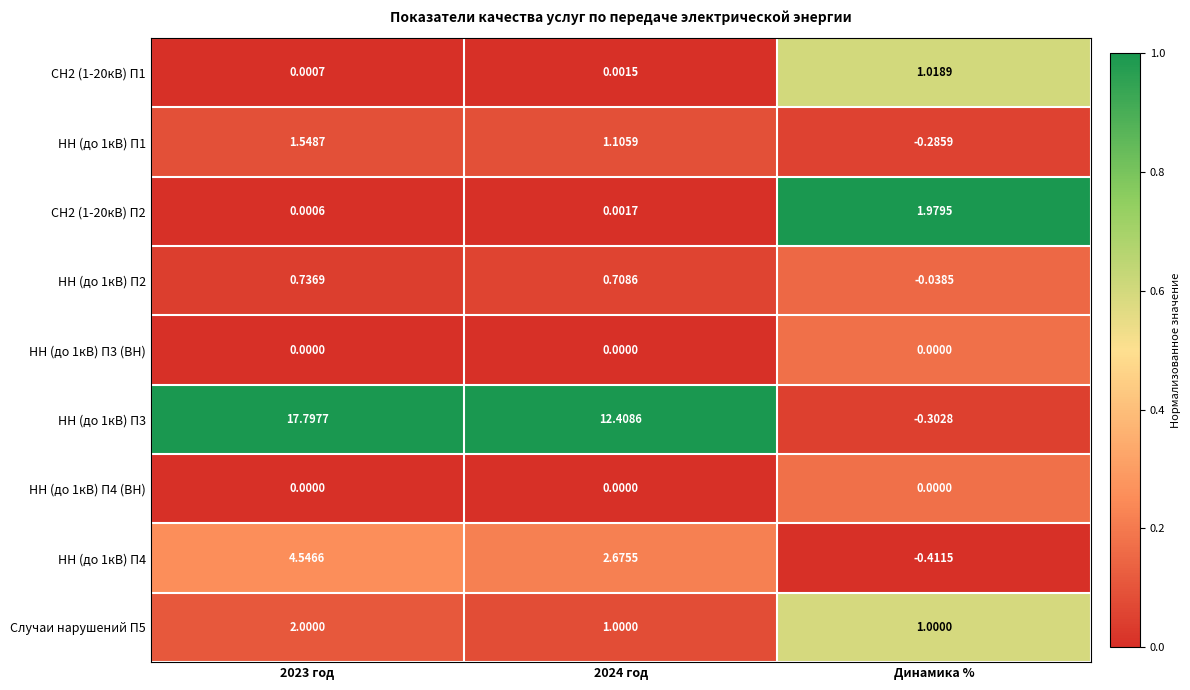

At which label does НН (до 1кВ) П3 reach its minimum?

Динамика %